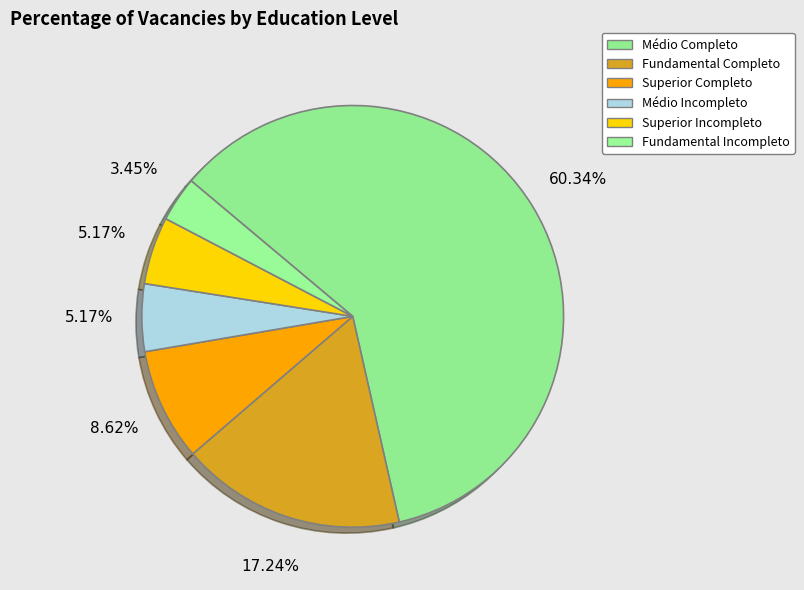

True or false: Médio Incompleto accounts for 5% of the total.

True